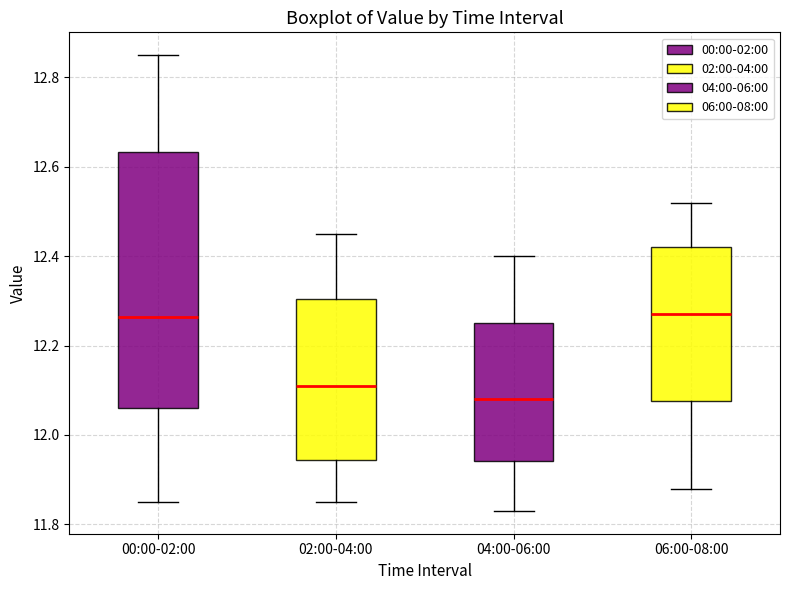

Reading left to right, read every box against the y-axis: the position of its median line, the range the box covers, and the ends of its whiskers. The values are not printed on the chart, so give them approximately, as read against the axis.

00:00-02:00: median 12.26, box 12.06 to 12.64, whiskers 11.86 to 12.86
02:00-04:00: median 12.12, box 11.94 to 12.30, whiskers 11.86 to 12.46
04:00-06:00: median 12.08, box 11.94 to 12.26, whiskers 11.84 to 12.40
06:00-08:00: median 12.28, box 12.08 to 12.42, whiskers 11.88 to 12.52